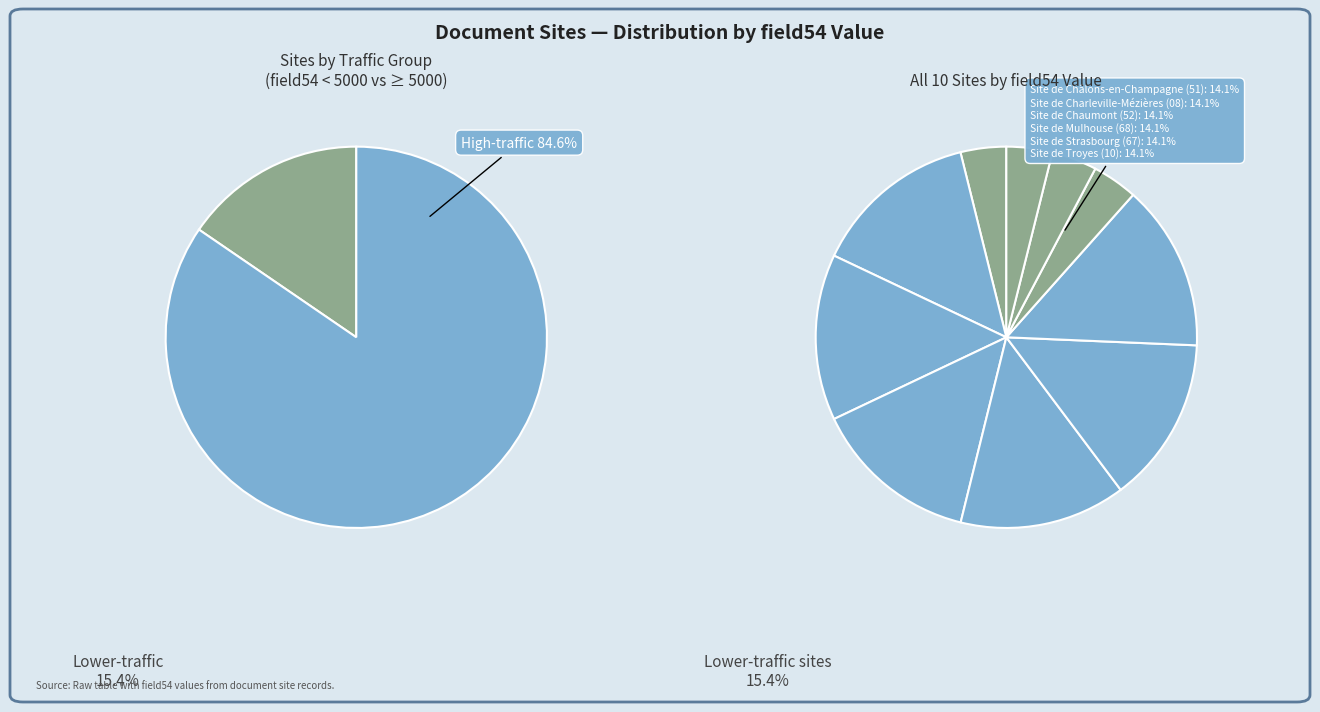

The Site de Nancy (54) slice represents 1% of the pie. True or false?

False